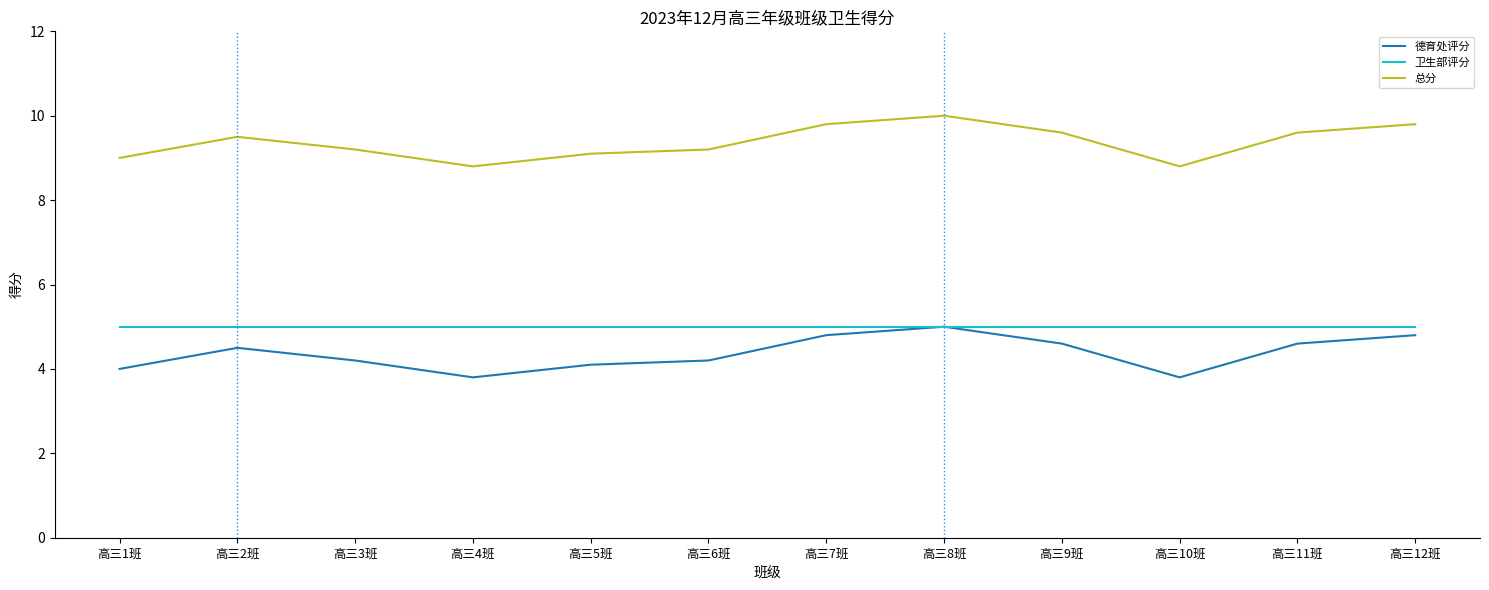

True or false: 德育处评分 and 总分 cross at least once.

False